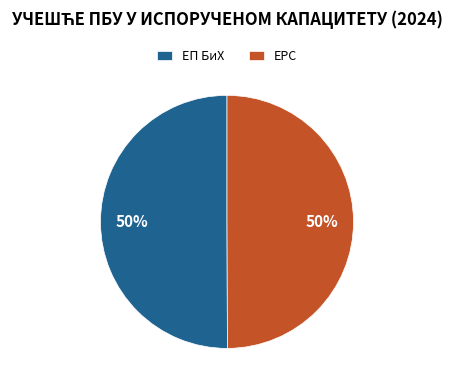

Approximately how many times larger is the value at ЕП БиХ compared to ЕРС?

1.0